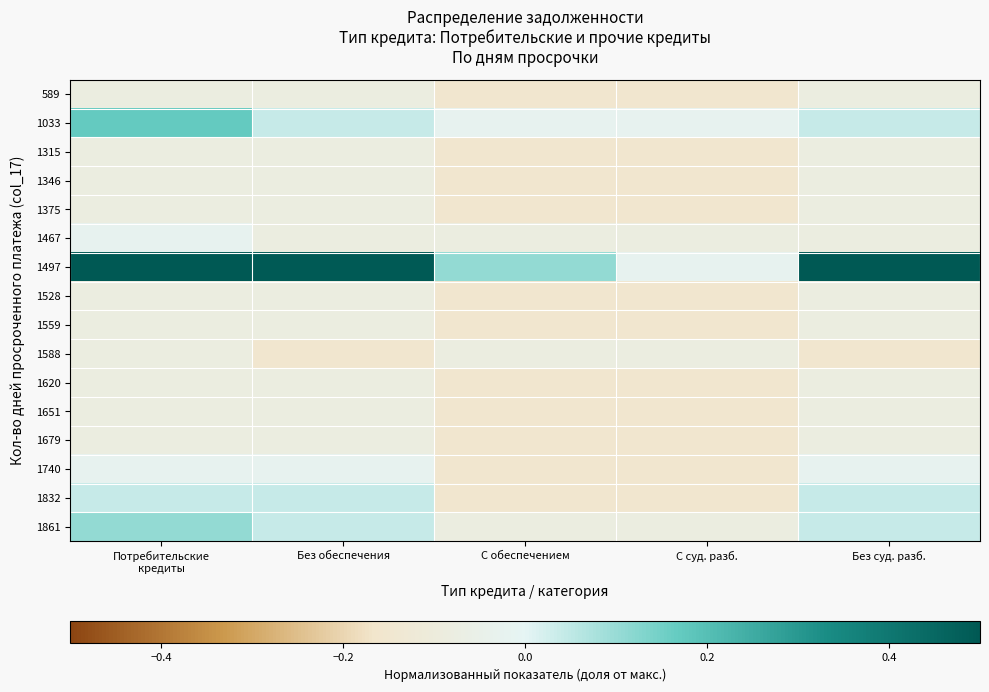

Which series has the largest range (max minus min)?

1497